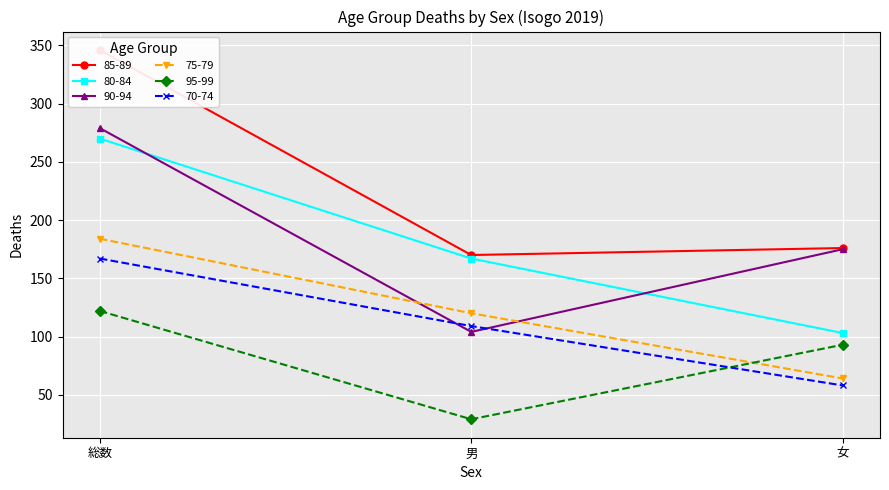

List the series in order of their peak value, highest first.

85-89, 90-94, 80-84, 75-79, 70-74, 95-99